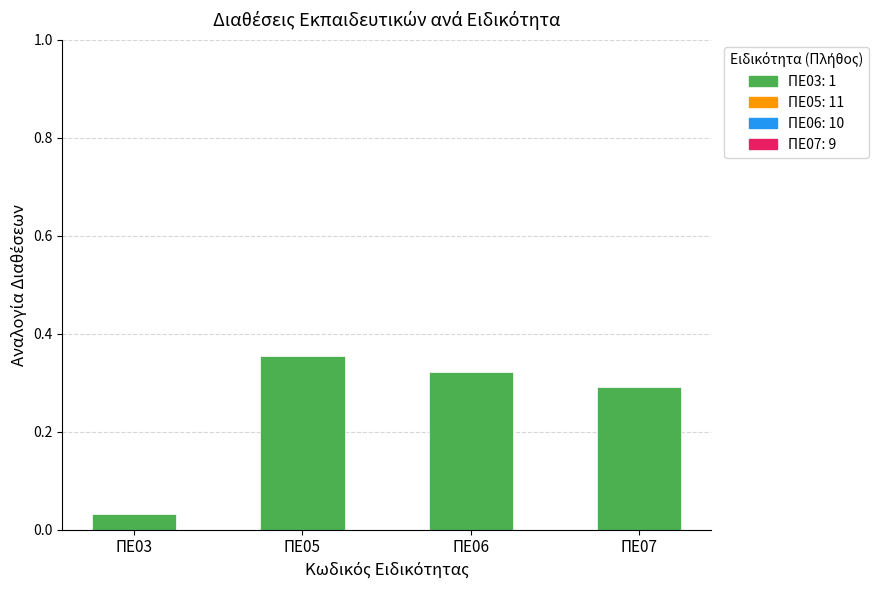

At which category does the chart reach its peak across all series?

ΠΕ05